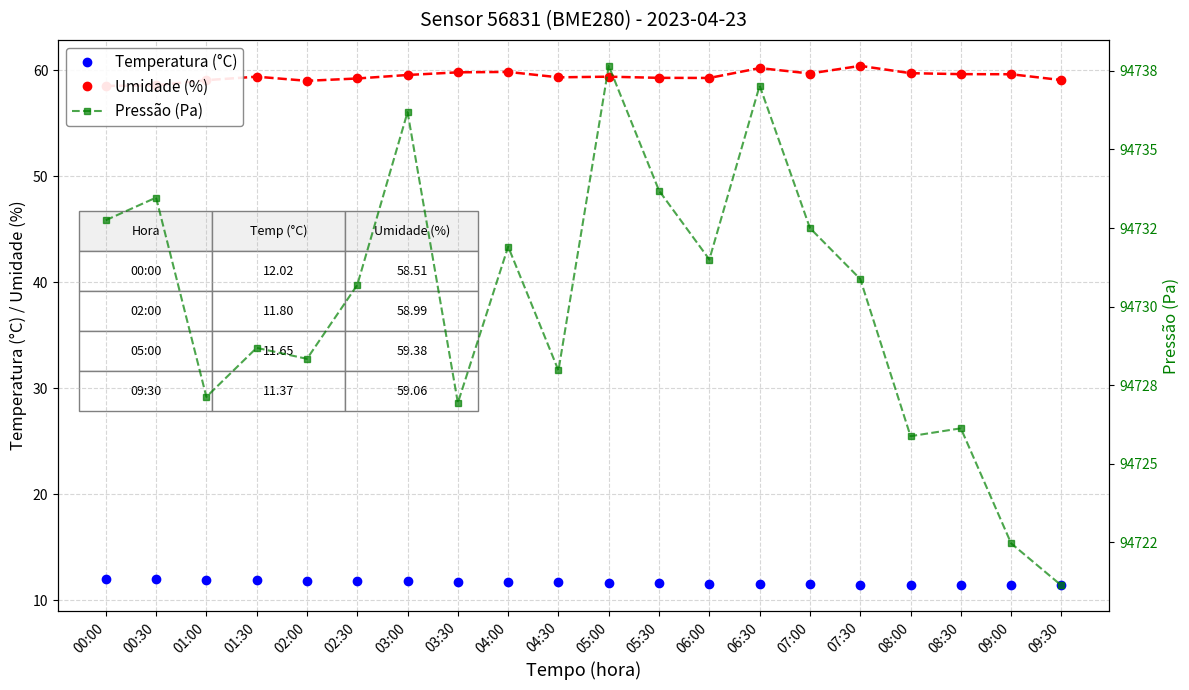

What is the sum of all Temperatura (°C) values?

233.0